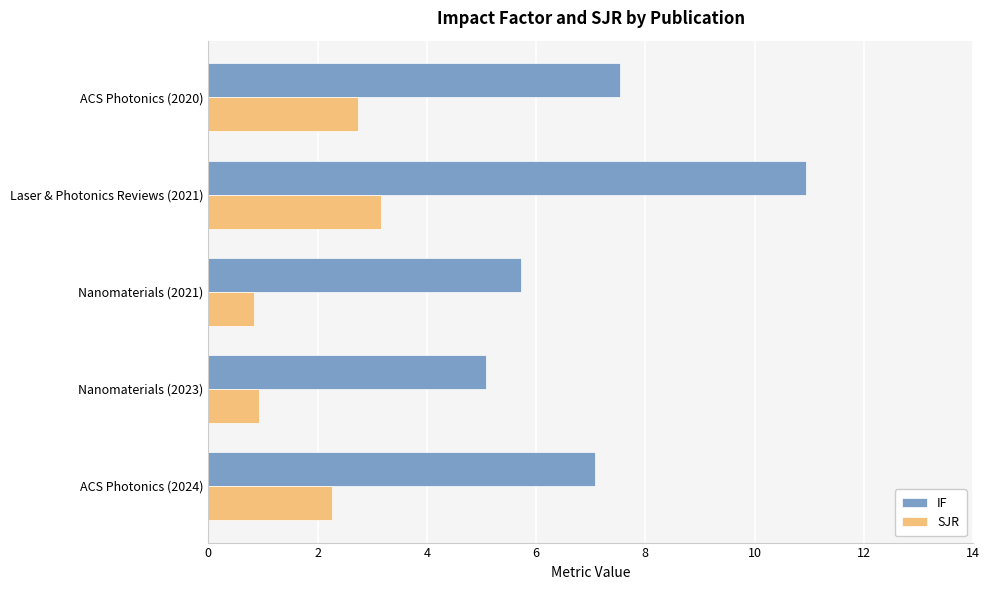

At which label does IF reach its minimum?

Nanomaterials (2023)